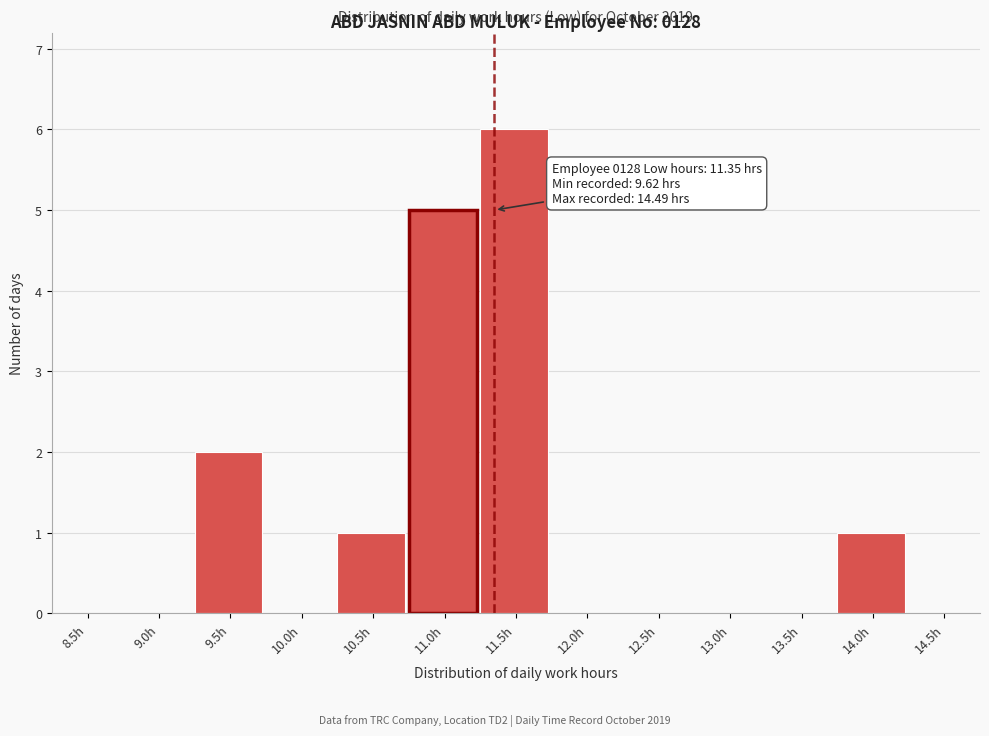

Reading right to left, what are all the values shown in this chart?

14.5h=0	14.0h=1	13.5h=0	13.0h=0	12.5h=0	12.0h=0	11.5h=6	11.0h=5	10.5h=1	10.0h=0	9.5h=2	9.0h=0	8.5h=0